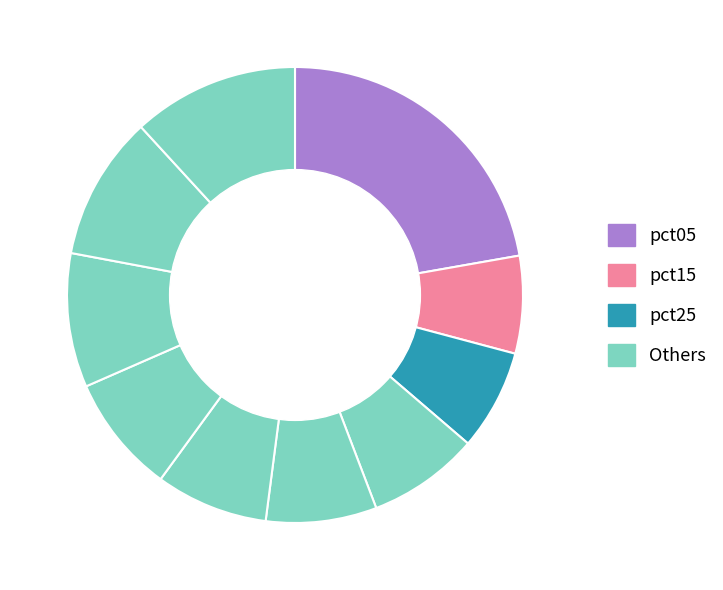

How many segments does this pie chart have?

10